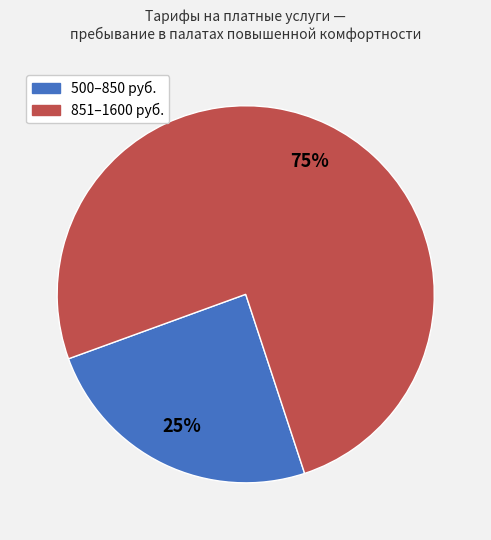

To the nearest percent, what is the average slice percentage?

50%